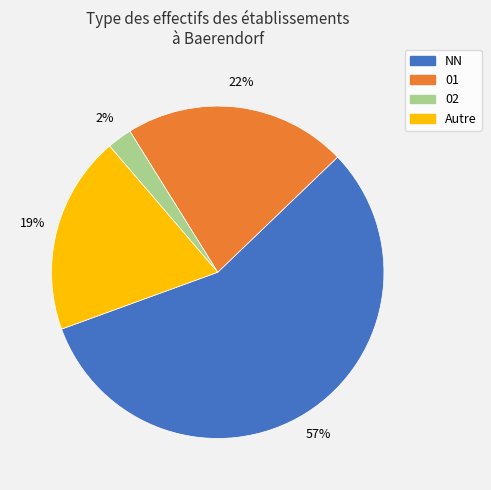

Which slice is the largest?

NN